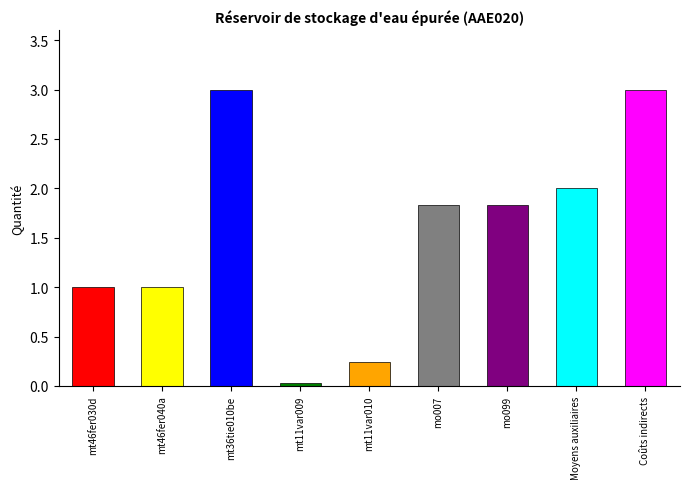

What is the difference between the second highest and minimum values?

3.0